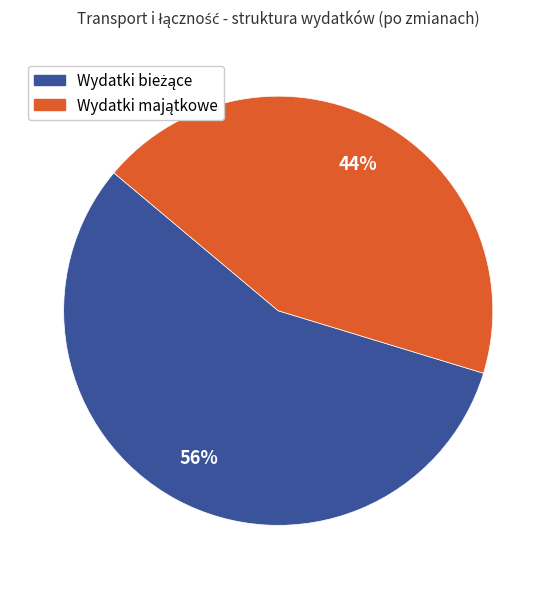

To the nearest percent, what is the average slice percentage?

50%